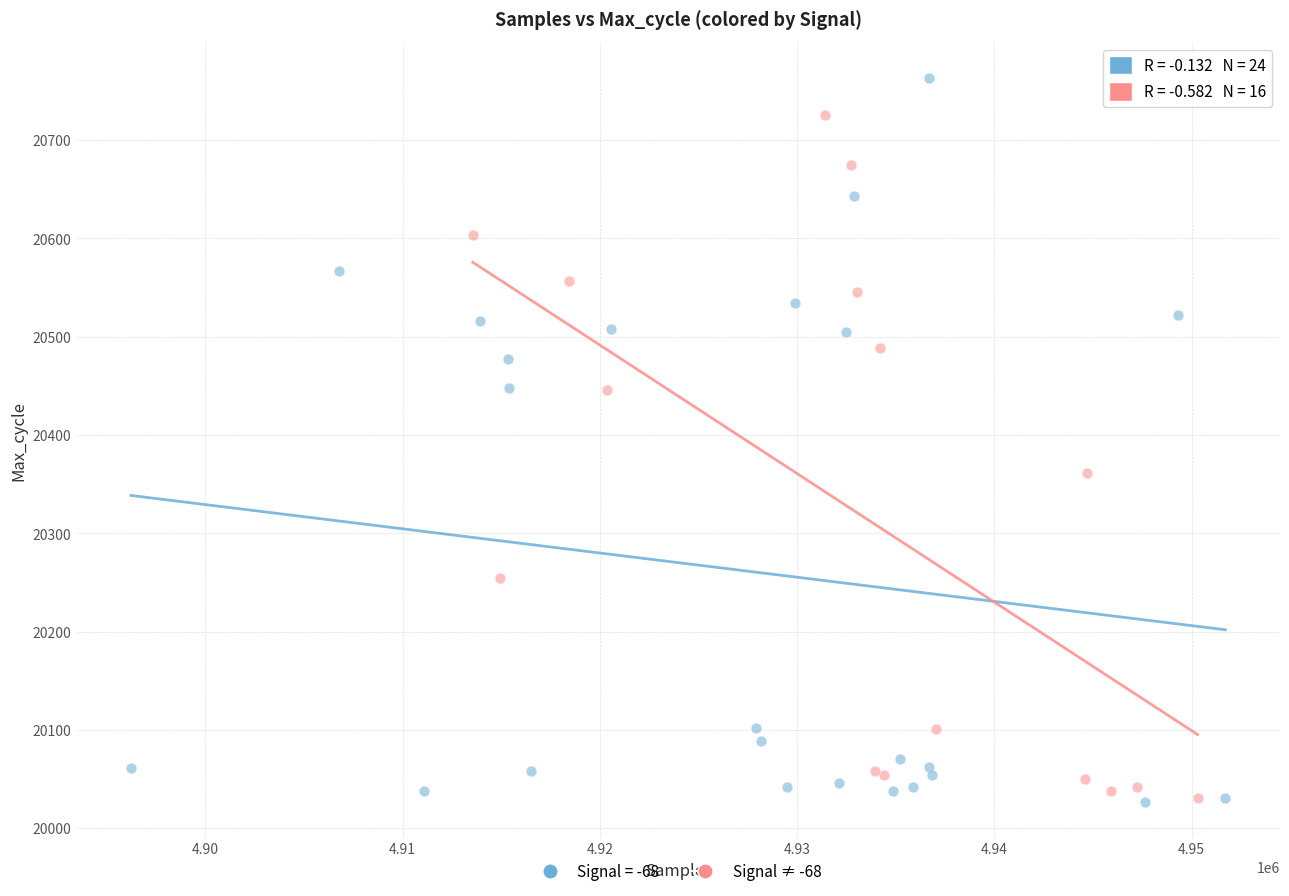

Which series reaches the maximum Y coordinate?

Signal = -68